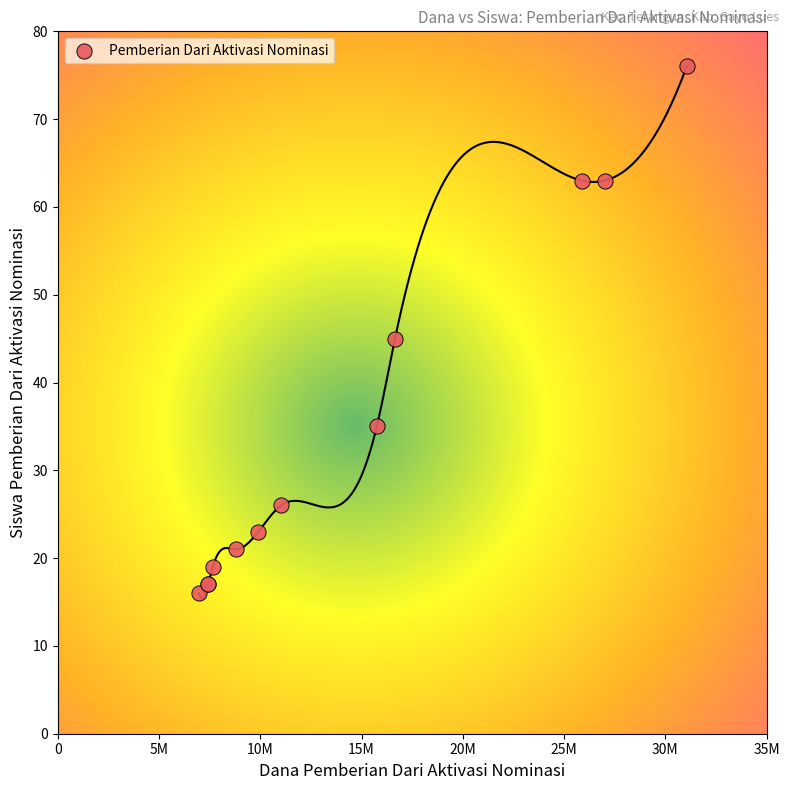

What Y value in the scatter plot is closest to 46?

45